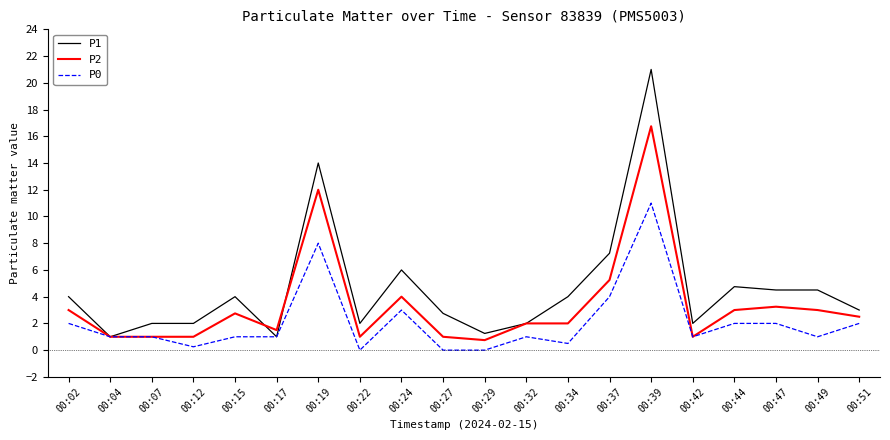

At how many categories does at least one series exceed 7?

3